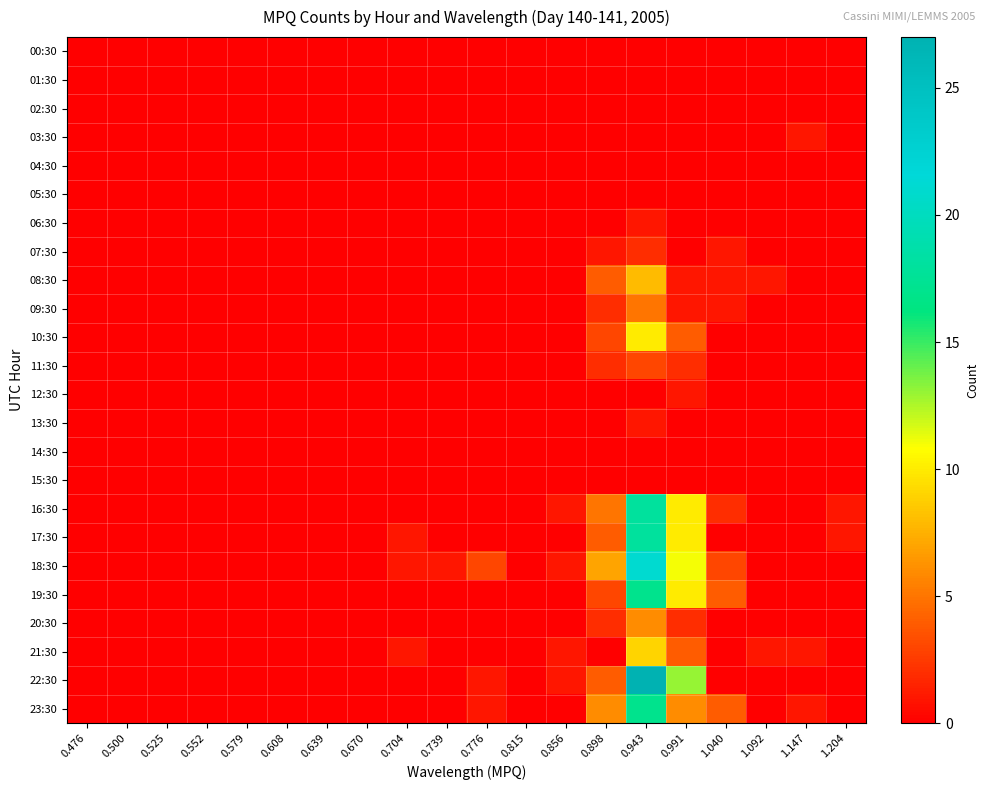

Reading left to right, transcribe all the data shown in this chart.

00:30: 0.476=0	0.500=0	0.525=0	0.552=0	0.579=0	0.608=0	0.639=0	0.670=0	0.704=0	0.739=0	0.776=0	0.815=0	0.856=0	0.898=0	0.943=0	0.991=0	1.040=0	1.092=0	1.147=0	1.204=0
01:30: 0.476=0	0.500=0	0.525=0	0.552=0	0.579=0	0.608=0	0.639=0	0.670=0	0.704=0	0.739=0	0.776=0	0.815=0	0.856=0	0.898=0	0.943=0	0.991=0	1.040=0	1.092=0	1.147=0	1.204=0
02:30: 0.476=0	0.500=0	0.525=0	0.552=0	0.579=0	0.608=0	0.639=0	0.670=0	0.704=0	0.739=0	0.776=0	0.815=0	0.856=0	0.898=0	0.943=0	0.991=0	1.040=0	1.092=0	1.147=0	1.204=0
03:30: 0.476=0	0.500=0	0.525=0	0.552=0	0.579=0	0.608=0	0.639=0	0.670=0	0.704=0	0.739=0	0.776=0	0.815=0	0.856=0	0.898=0	0.943=0	0.991=0	1.040=0	1.092=0	1.147=1	1.204=0
04:30: 0.476=0	0.500=0	0.525=0	0.552=0	0.579=0	0.608=0	0.639=0	0.670=0	0.704=0	0.739=0	0.776=0	0.815=0	0.856=0	0.898=0	0.943=0	0.991=0	1.040=0	1.092=0	1.147=0	1.204=0
05:30: 0.476=0	0.500=0	0.525=0	0.552=0	0.579=0	0.608=0	0.639=0	0.670=0	0.704=0	0.739=0	0.776=0	0.815=0	0.856=0	0.898=0	0.943=0	0.991=0	1.040=0	1.092=0	1.147=0	1.204=0
06:30: 0.476=0	0.500=0	0.525=0	0.552=0	0.579=0	0.608=0	0.639=0	0.670=0	0.704=0	0.739=0	0.776=0	0.815=0	0.856=0	0.898=0	0.943=1	0.991=0	1.040=0	1.092=0	1.147=0	1.204=0
07:30: 0.476=0	0.500=0	0.525=0	0.552=0	0.579=0	0.608=0	0.639=0	0.670=0	0.704=0	0.739=0	0.776=0	0.815=0	0.856=0	0.898=1	0.943=2	0.991=0	1.040=1	1.092=0	1.147=0	1.204=0
08:30: 0.476=0	0.500=0	0.525=0	0.552=0	0.579=0	0.608=0	0.639=0	0.670=0	0.704=0	0.739=0	0.776=0	0.815=0	0.856=0	0.898=4	0.943=8	0.991=1	1.040=1	1.092=1	1.147=0	1.204=0
09:30: 0.476=0	0.500=0	0.525=0	0.552=0	0.579=0	0.608=0	0.639=0	0.670=0	0.704=0	0.739=0	0.776=0	0.815=0	0.856=0	0.898=2	0.943=5	0.991=1	1.040=1	1.092=0	1.147=0	1.204=0
10:30: 0.476=0	0.500=0	0.525=0	0.552=0	0.579=0	0.608=0	0.639=0	0.670=0	0.704=0	0.739=0	0.776=0	0.815=0	0.856=0	0.898=3	0.943=10	0.991=4	1.040=0	1.092=0	1.147=0	1.204=0
11:30: 0.476=0	0.500=0	0.525=0	0.552=0	0.579=0	0.608=0	0.639=0	0.670=0	0.704=0	0.739=0	0.776=0	0.815=0	0.856=0	0.898=2	0.943=3	0.991=2	1.040=0	1.092=0	1.147=0	1.204=0
12:30: 0.476=0	0.500=0	0.525=0	0.552=0	0.579=0	0.608=0	0.639=0	0.670=0	0.704=0	0.739=0	0.776=0	0.815=0	0.856=0	0.898=0	0.943=0	0.991=1	1.040=0	1.092=0	1.147=0	1.204=0
13:30: 0.476=0	0.500=0	0.525=0	0.552=0	0.579=0	0.608=0	0.639=0	0.670=0	0.704=0	0.739=0	0.776=0	0.815=0	0.856=0	0.898=0	0.943=1	0.991=0	1.040=0	1.092=0	1.147=0	1.204=0
14:30: 0.476=0	0.500=0	0.525=0	0.552=0	0.579=0	0.608=0	0.639=0	0.670=0	0.704=0	0.739=0	0.776=0	0.815=0	0.856=0	0.898=0	0.943=0	0.991=0	1.040=0	1.092=0	1.147=0	1.204=0
15:30: 0.476=0	0.500=0	0.525=0	0.552=0	0.579=0	0.608=0	0.639=0	0.670=0	0.704=0	0.739=0	0.776=0	0.815=0	0.856=0	0.898=0	0.943=0	0.991=0	1.040=0	1.092=0	1.147=0	1.204=0
16:30: 0.476=0	0.500=0	0.525=0	0.552=0	0.579=0	0.608=0	0.639=0	0.670=0	0.704=0	0.739=0	0.776=0	0.815=0	0.856=1	0.898=5	0.943=18	0.991=10	1.040=2	1.092=0	1.147=0	1.204=1
17:30: 0.476=0	0.500=0	0.525=0	0.552=0	0.579=0	0.608=0	0.639=0	0.670=0	0.704=1	0.739=0	0.776=0	0.815=0	0.856=0	0.898=4	0.943=18	0.991=10	1.040=0	1.092=0	1.147=0	1.204=1
18:30: 0.476=0	0.500=0	0.525=0	0.552=0	0.579=0	0.608=0	0.639=0	0.670=0	0.704=1	0.739=1	0.776=3	0.815=0	0.856=1	0.898=7	0.943=21	0.991=11	1.040=3	1.092=0	1.147=0	1.204=0
19:30: 0.476=0	0.500=0	0.525=0	0.552=0	0.579=0	0.608=0	0.639=0	0.670=0	0.704=0	0.739=0	0.776=0	0.815=0	0.856=0	0.898=3	0.943=17	0.991=10	1.040=4	1.092=0	1.147=0	1.204=0
20:30: 0.476=0	0.500=0	0.525=0	0.552=0	0.579=0	0.608=0	0.639=0	0.670=0	0.704=0	0.739=0	0.776=0	0.815=0	0.856=0	0.898=2	0.943=6	0.991=2	1.040=0	1.092=0	1.147=0	1.204=0
21:30: 0.476=0	0.500=0	0.525=0	0.552=0	0.579=0	0.608=0	0.639=0	0.670=0	0.704=1	0.739=0	0.776=0	0.815=0	0.856=1	0.898=0	0.943=9	0.991=4	1.040=0	1.092=1	1.147=1	1.204=0
22:30: 0.476=0	0.500=0	0.525=0	0.552=0	0.579=0	0.608=0	0.639=0	0.670=0	0.704=0	0.739=0	0.776=1	0.815=0	0.856=1	0.898=4	0.943=27	0.991=13	1.040=0	1.092=0	1.147=0	1.204=0
23:30: 0.476=0	0.500=0	0.525=0	0.552=0	0.579=0	0.608=0	0.639=0	0.670=0	0.704=0	0.739=0	0.776=1	0.815=0	0.856=0	0.898=6	0.943=17	0.991=6	1.040=4	1.092=0	1.147=1	1.204=0